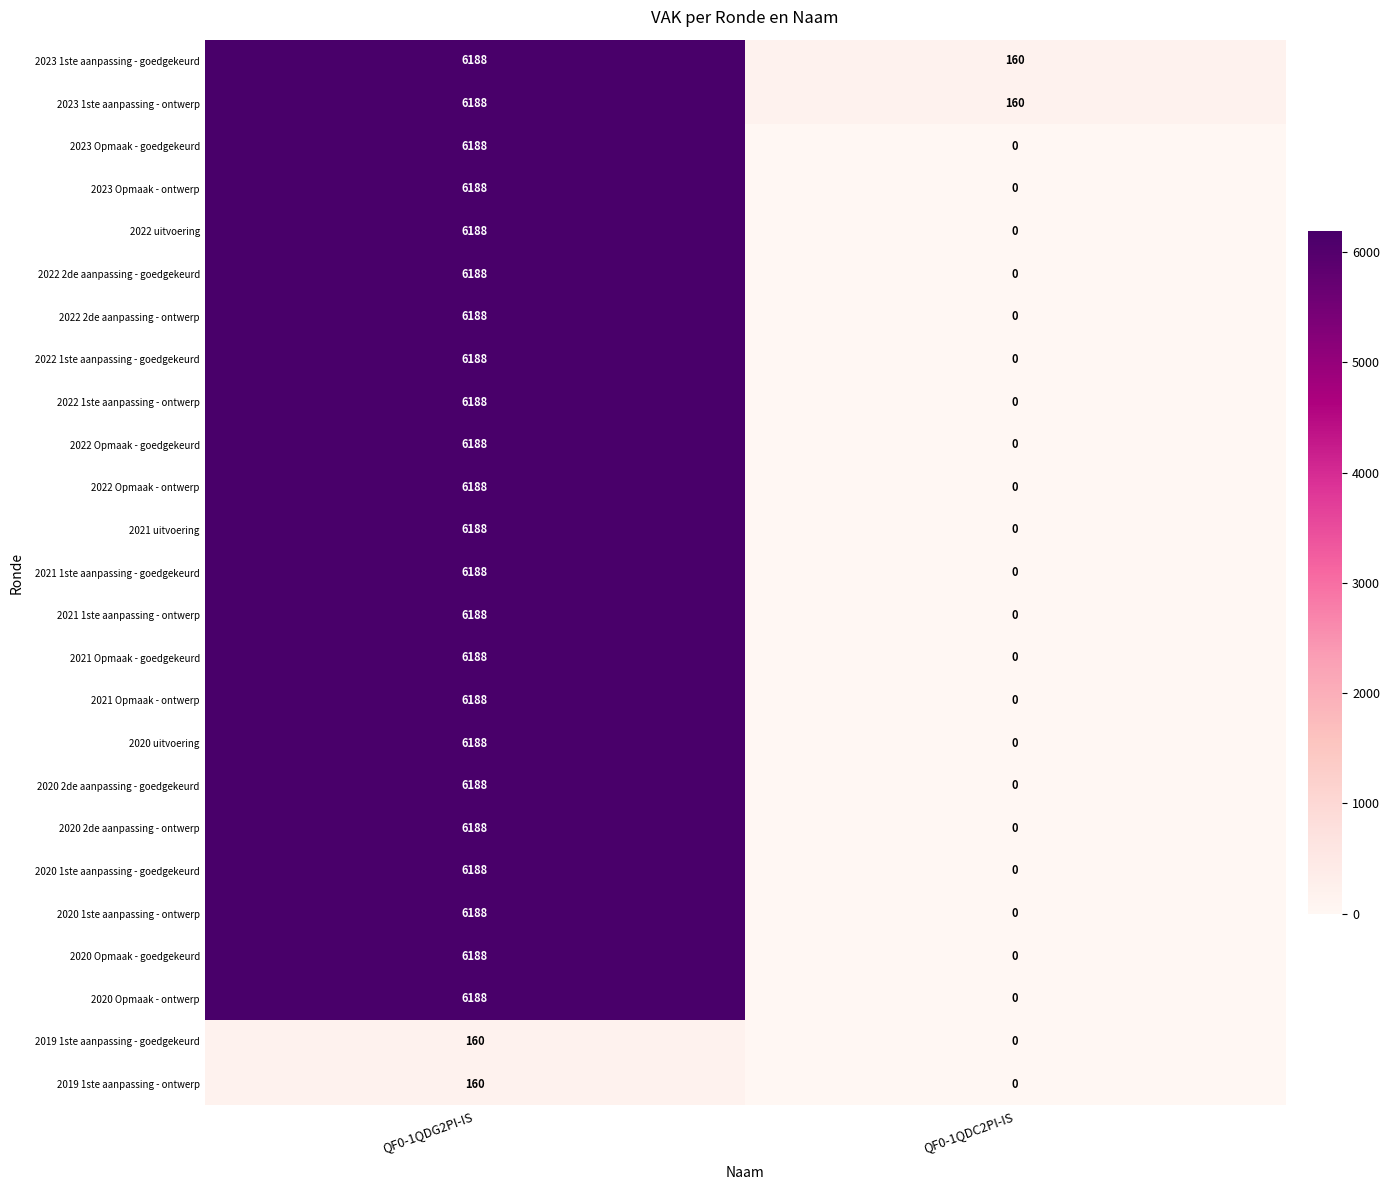

Rank the categories by 2020 Opmaak - goedgekeurd value from highest to lowest.

QF0-1QDG2PI-IS, QF0-1QDC2PI-IS